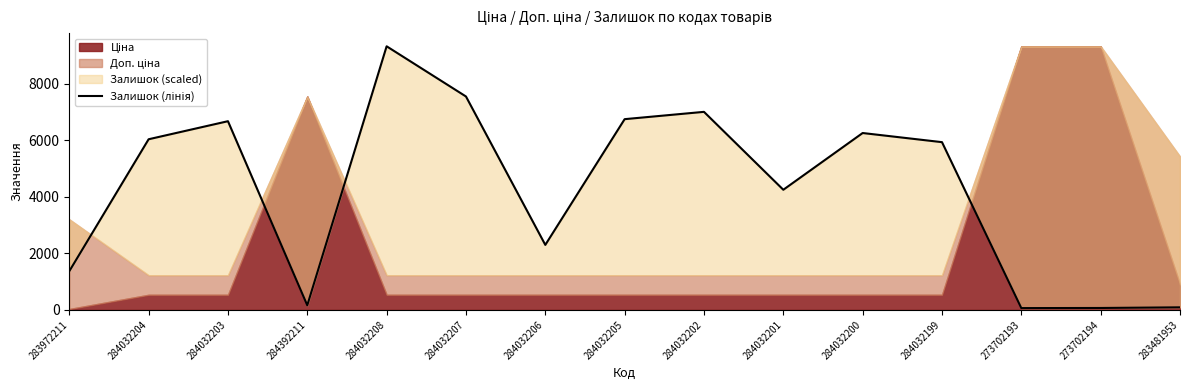

Which category has the highest value across all series?

284032208